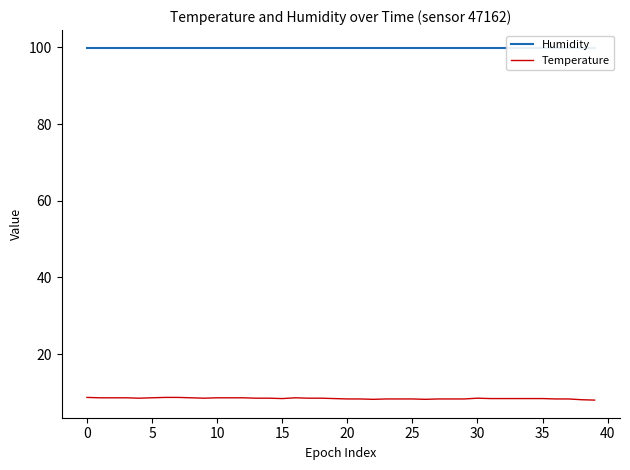

True or false: Temperature has a value of 8.3 at 25.

True